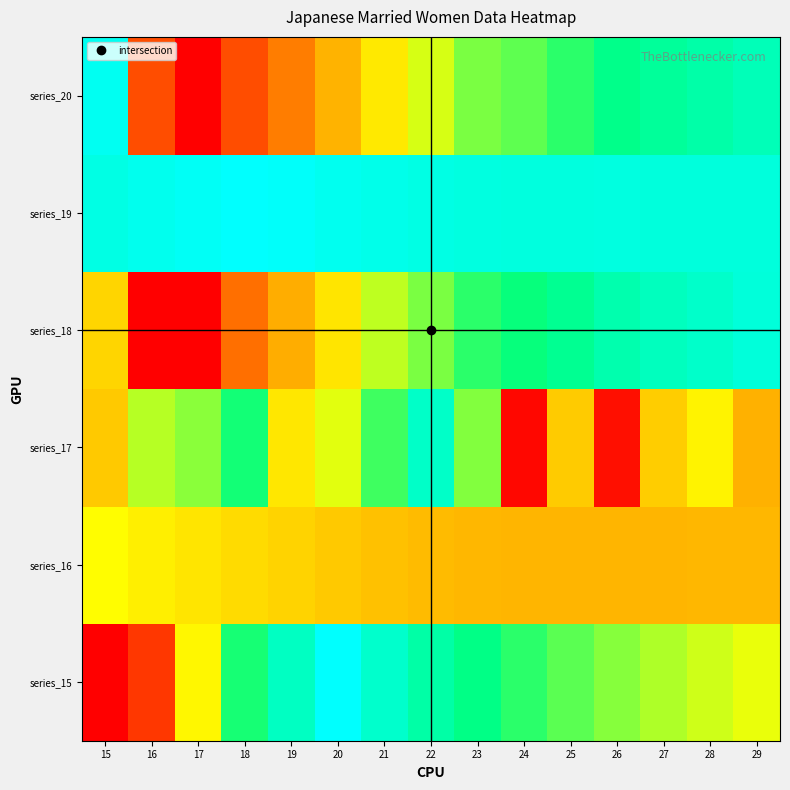

Rank the series at 26 from highest to lowest value.

series_17, series_16, series_15, series_19, series_18, series_20